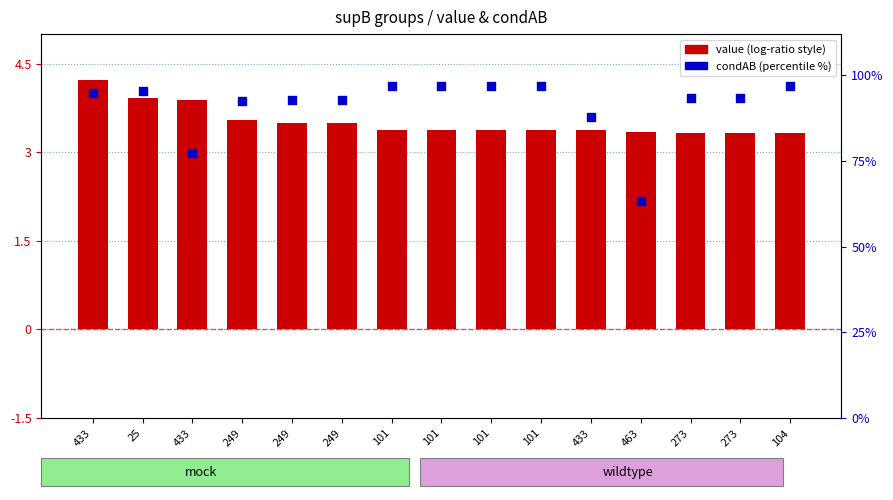

Which series reaches the minimum Y coordinate?

value (scaled)